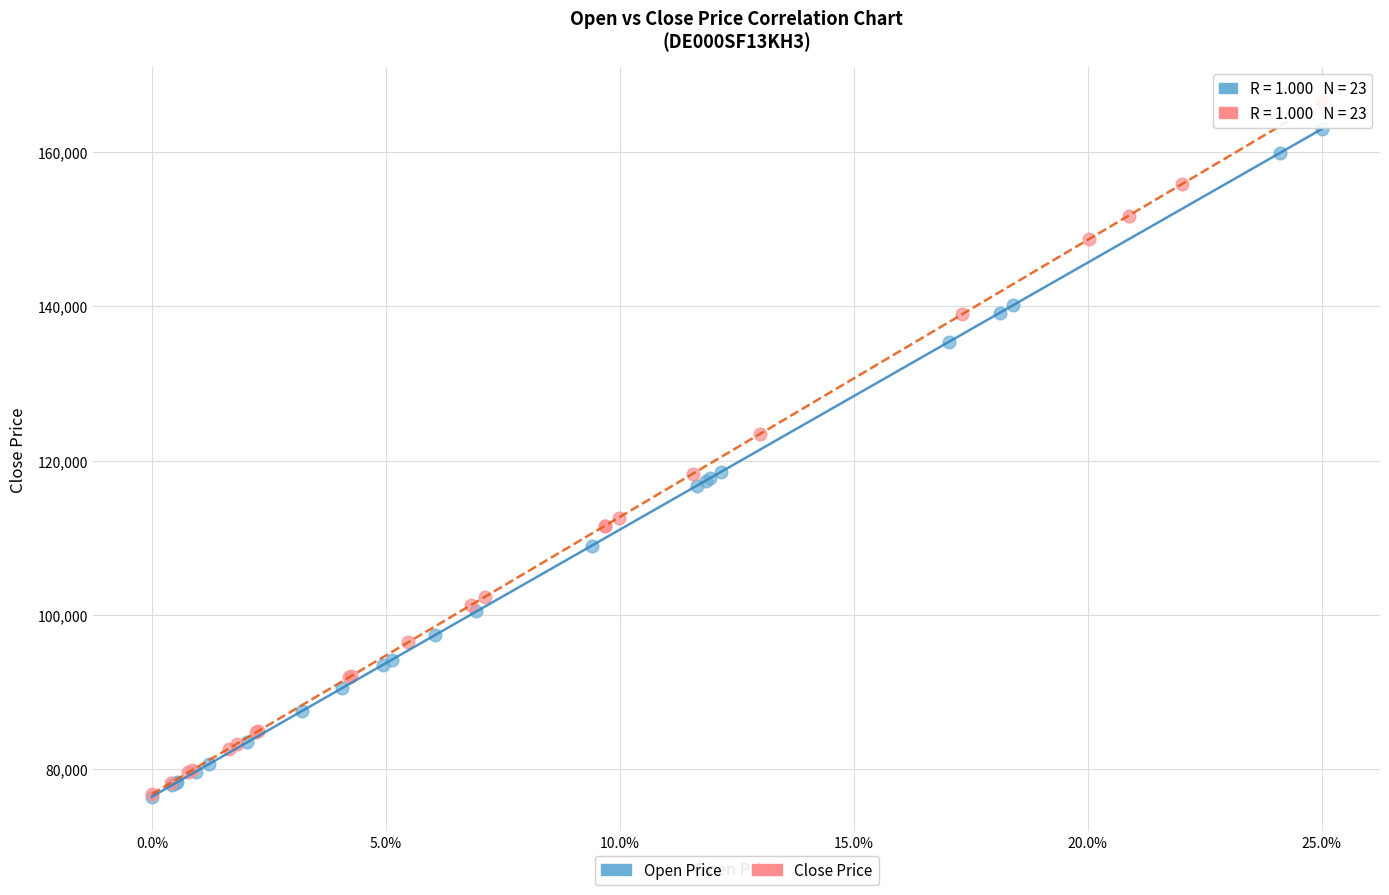

Which series has the widest spread of Y values?

Close Price